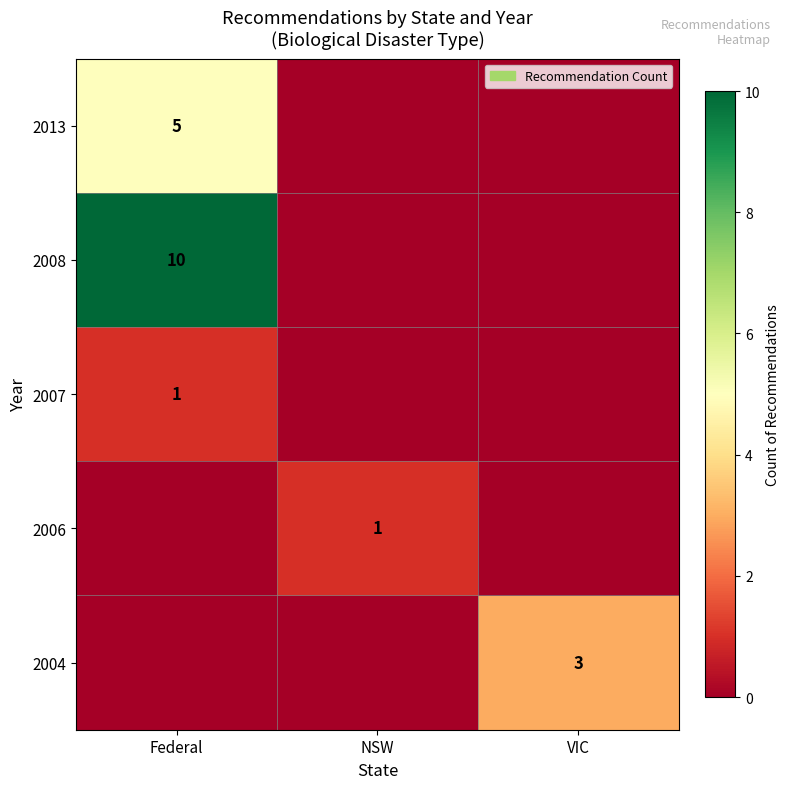

The value of 2006 at NSW is 1. True or false?

True